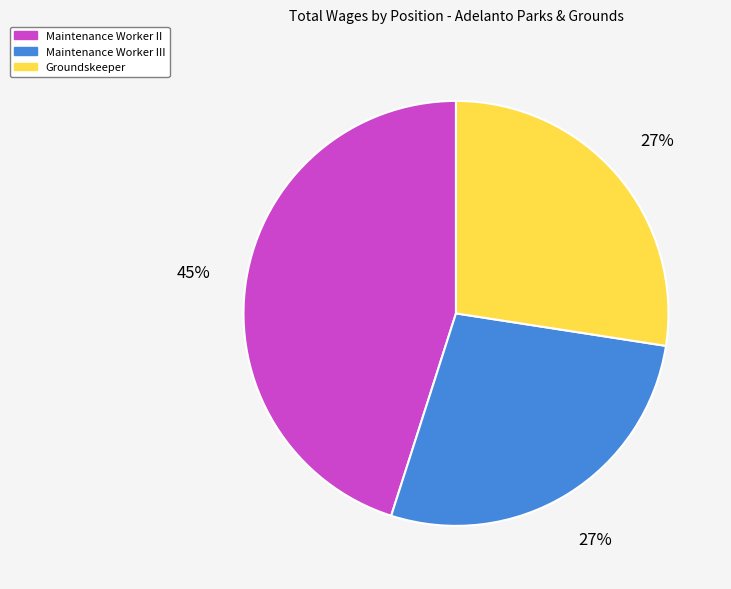

To the nearest percent, what is the difference between the largest and smallest slice percentages?

18%